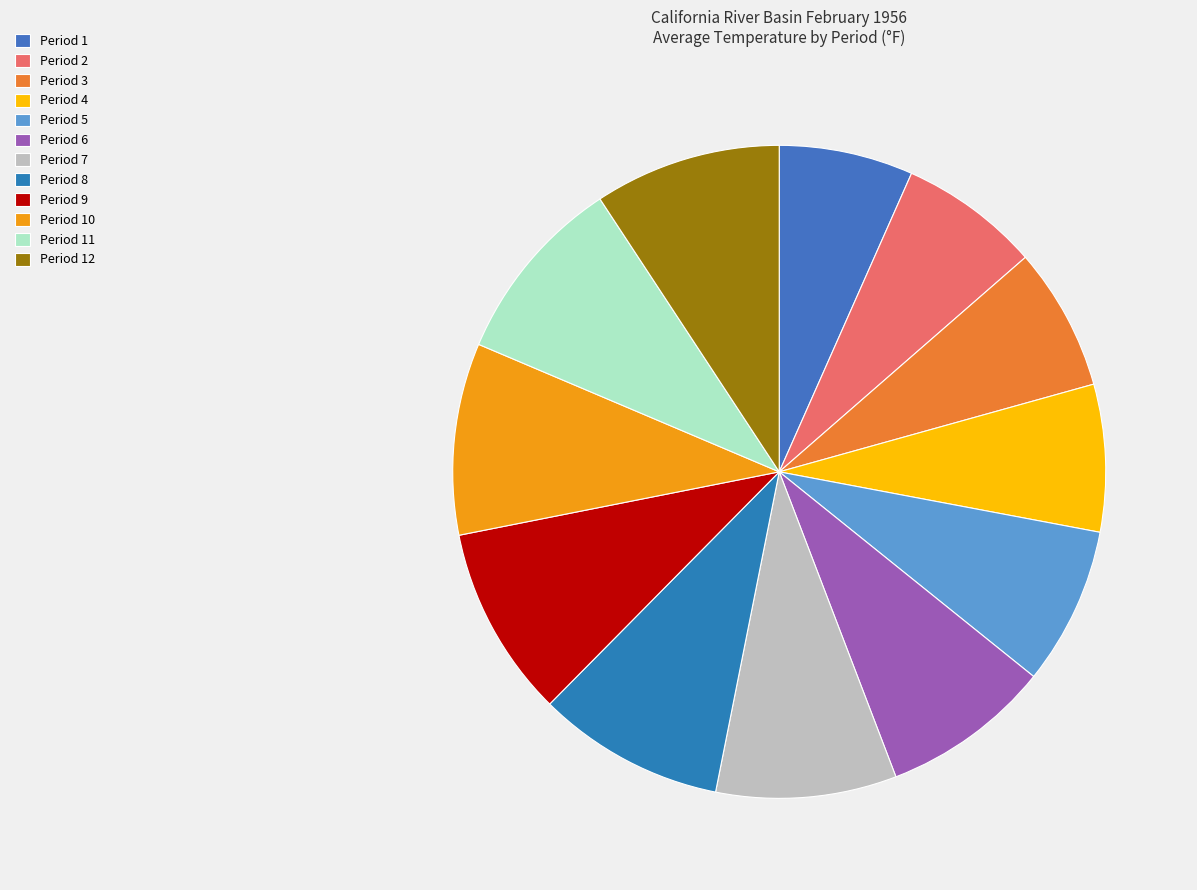

Count the number of slices in the pie.

12